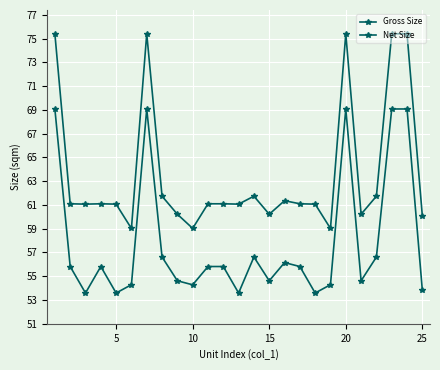

How many data points does each series have?

25